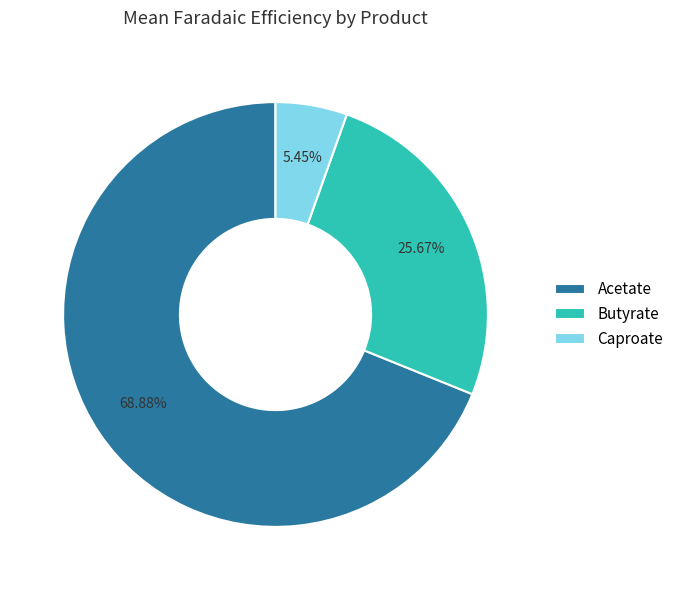

Is the sum of Acetate and Butyrate greater than half?

Yes